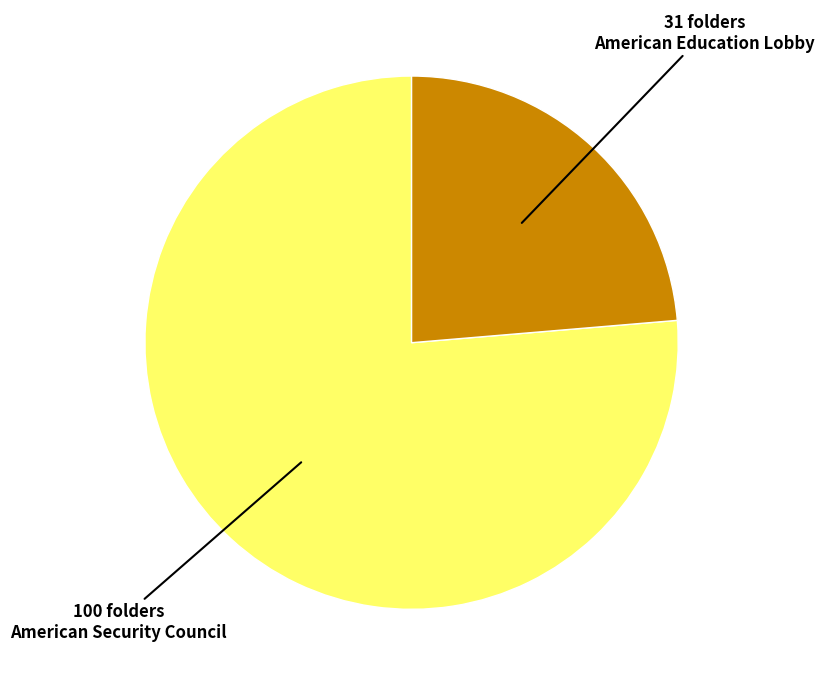

Which category has the biggest portion of the pie?

American Security Council